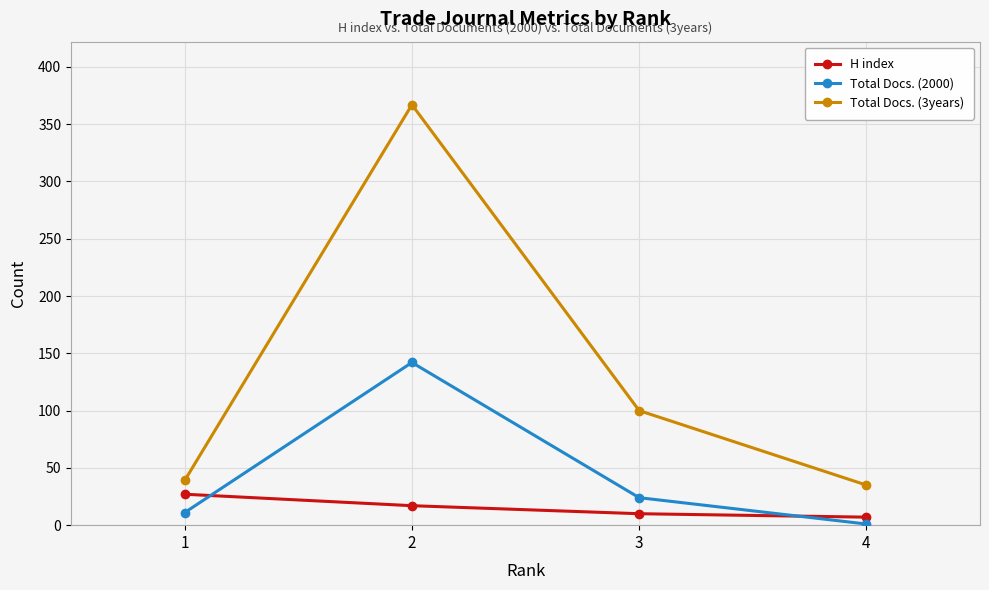

How many data points does each series have?

4